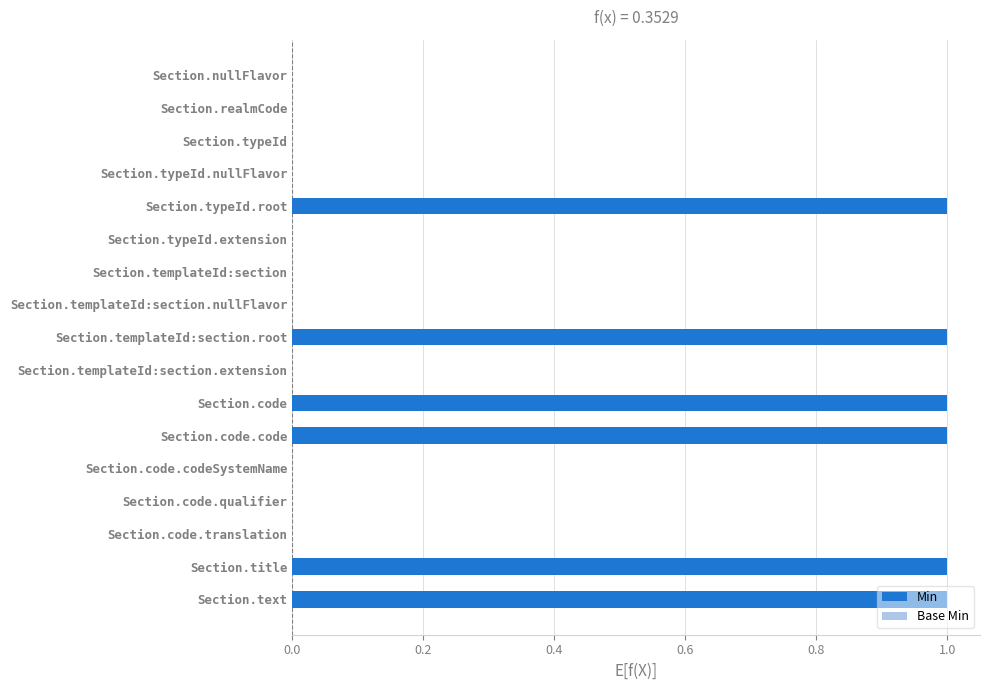

True or false: the data shows 0 at Section.templateId:section.root.

False